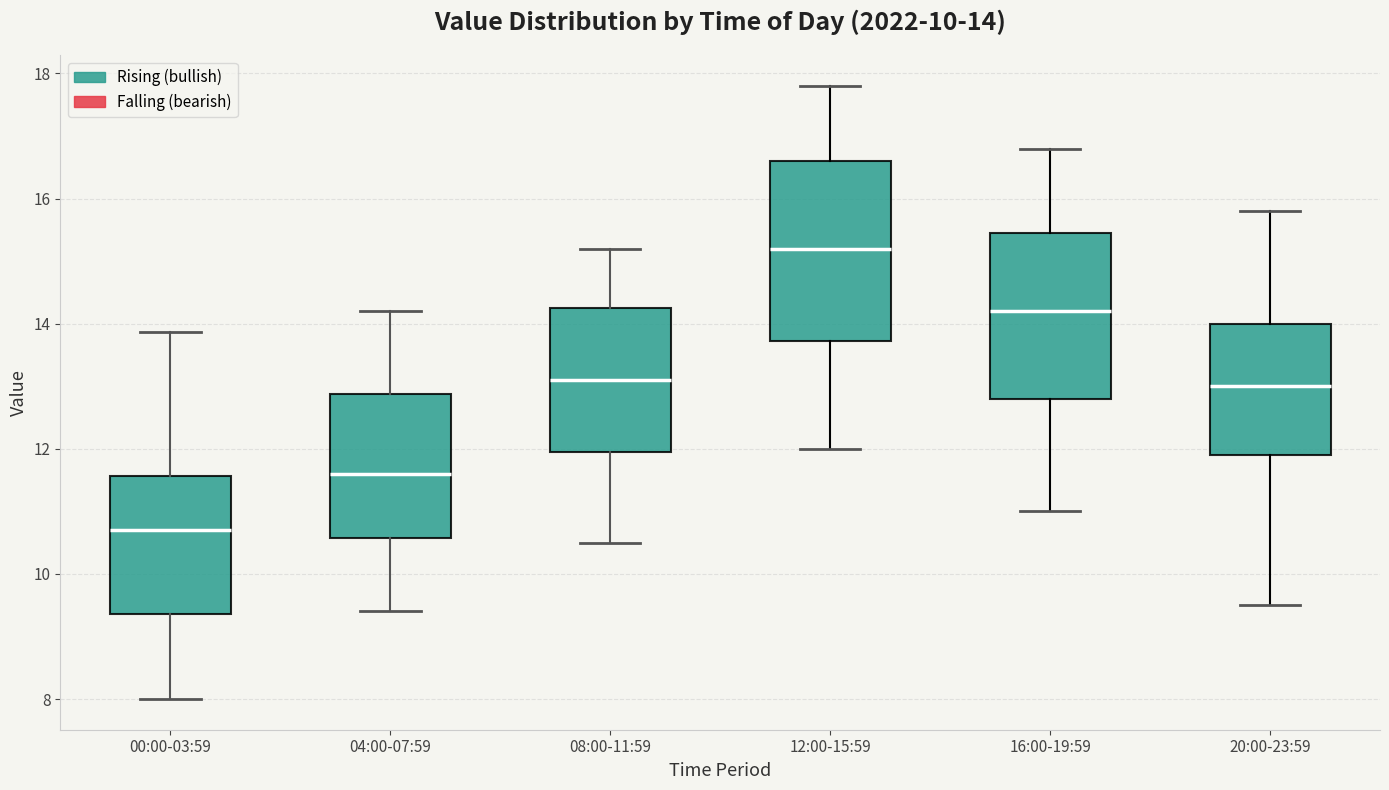

Which box is the tallest, from its lower edge to its upper edge?

12:00-15:59